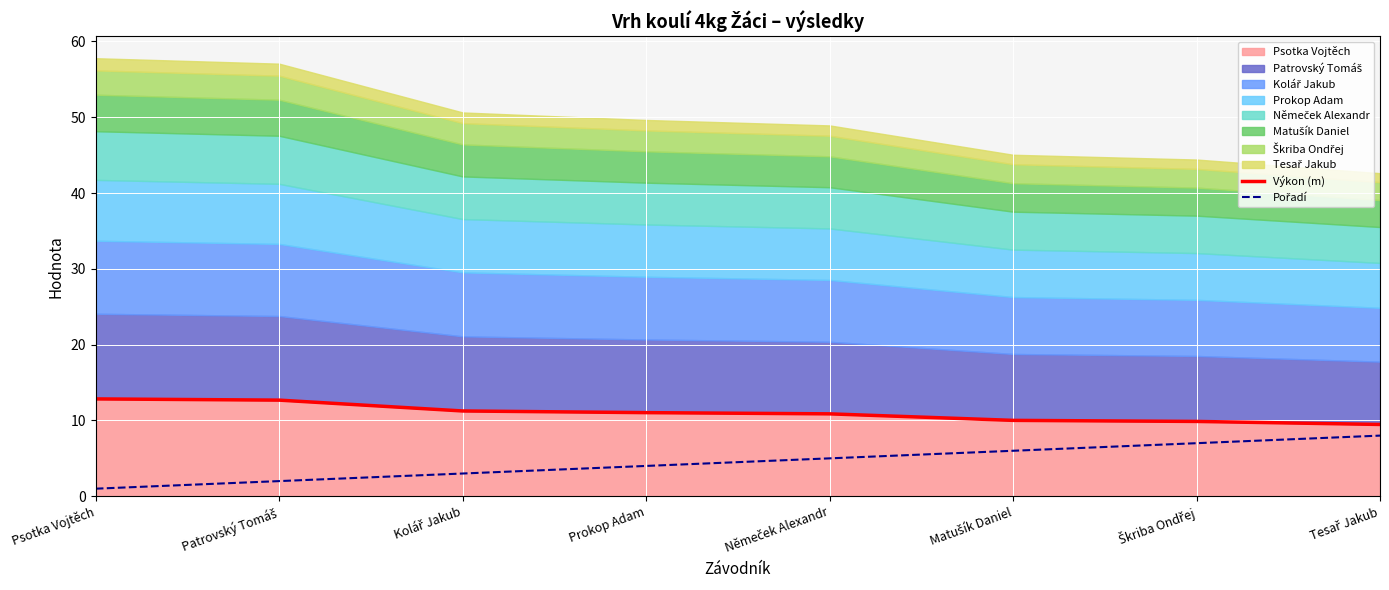

At which category does the chart reach its peak across all series?

Psotka Vojtěch